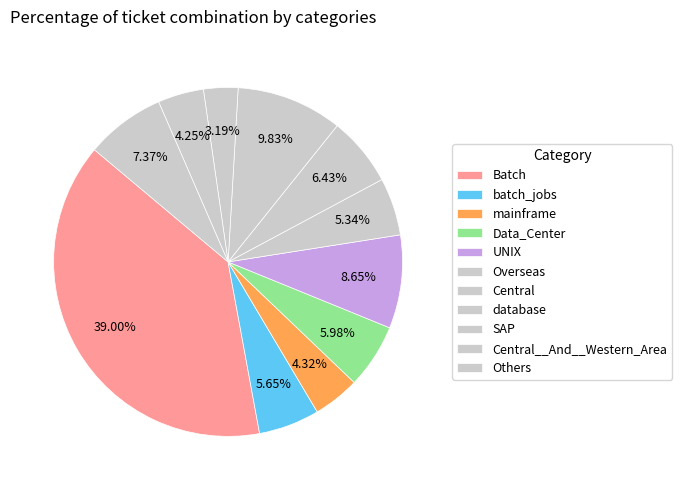

Combined, what portion of the pie is database and Central__And__Western_Area?

14.1%